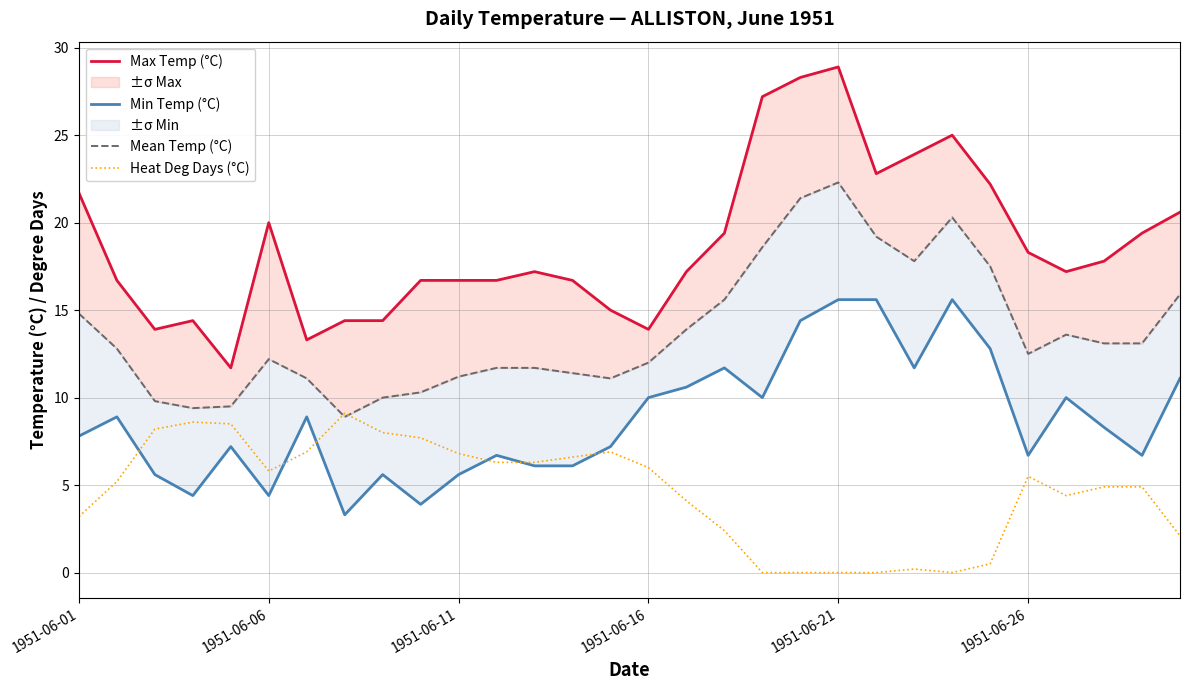

The value of Heat Deg Days (°C) at 1951-06-26 is 5.5. True or false?

True